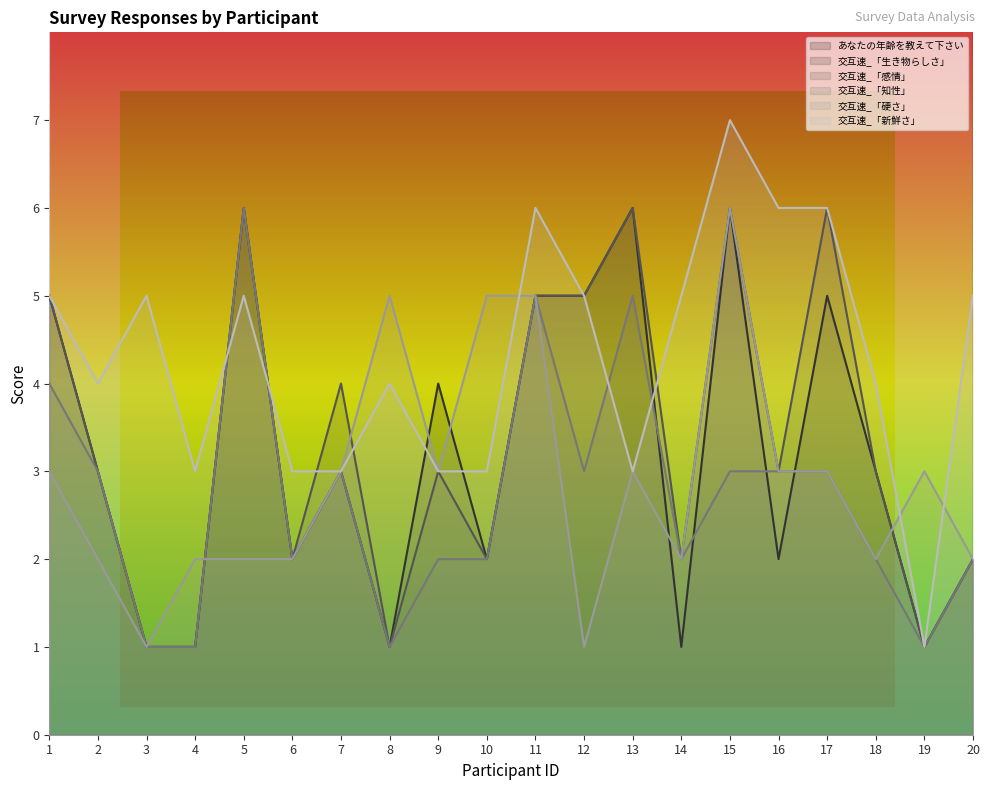

Where is the first local maximum for 交互速_「硬さ」?

8